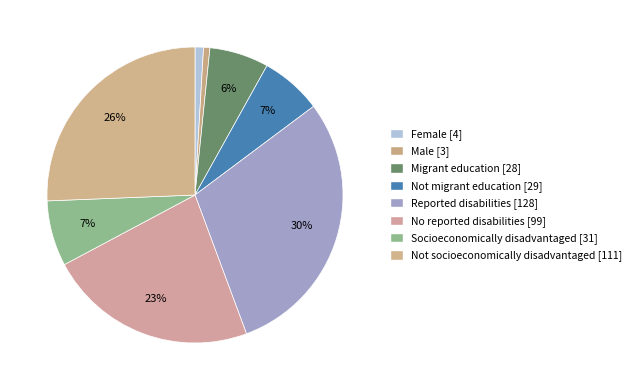

True or false: Migrant education accounts for 1% of the total.

False